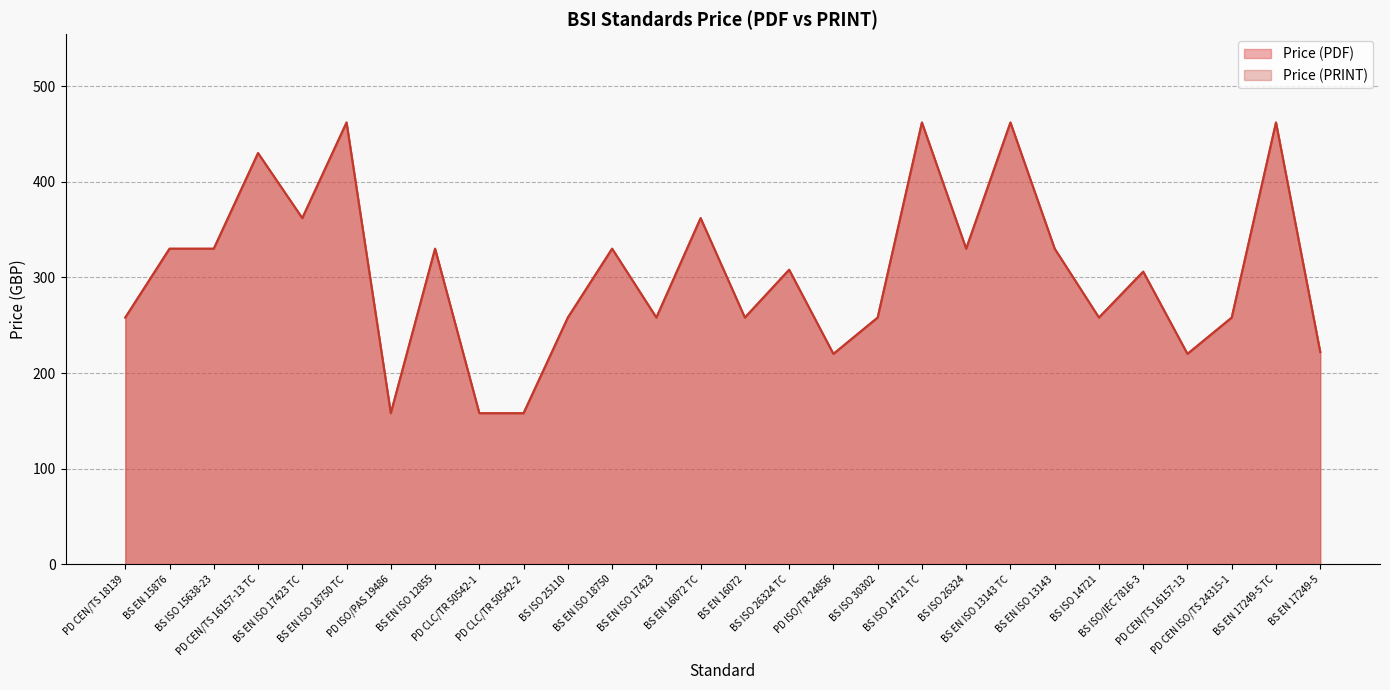

True or false: Price (PRINT) and Price (PDF) intersect in this chart.

False